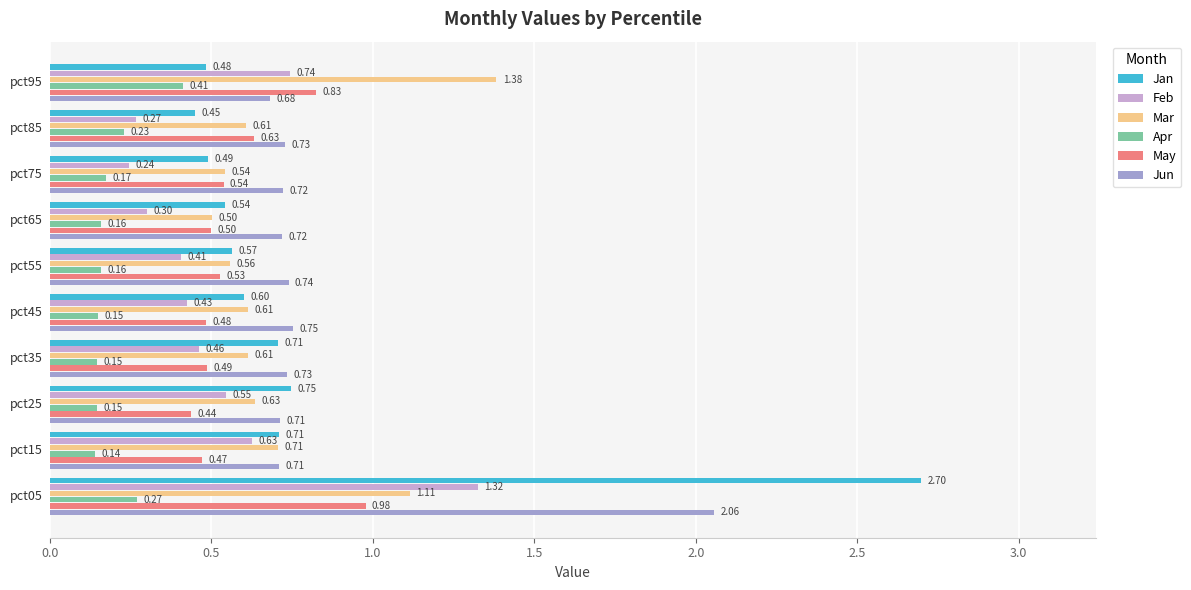

Which series has the largest range (max minus min)?

Jan